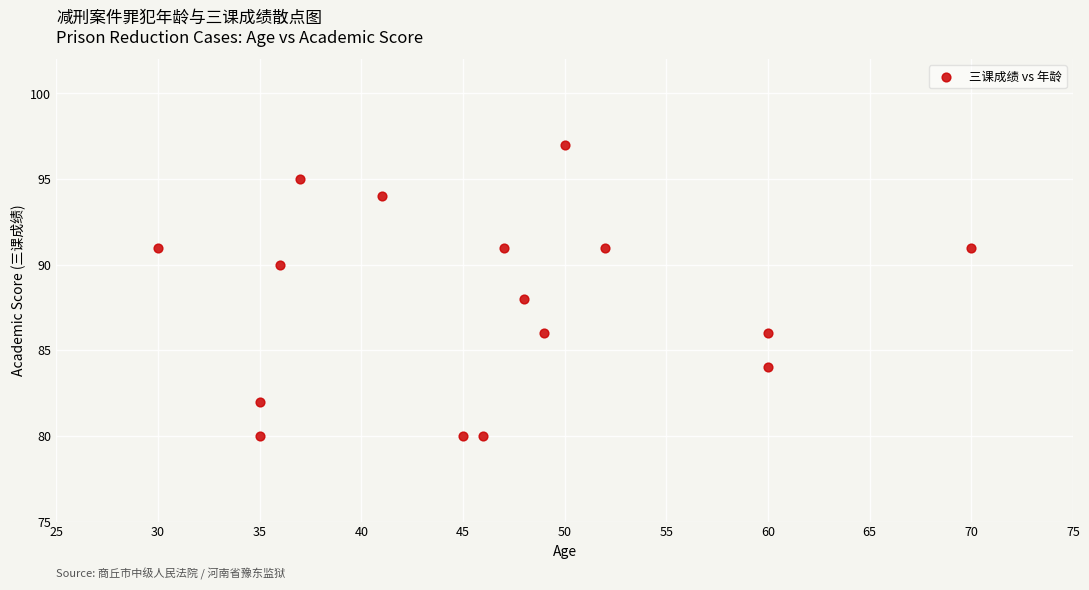

What is the range of X values (max minus min)?

40